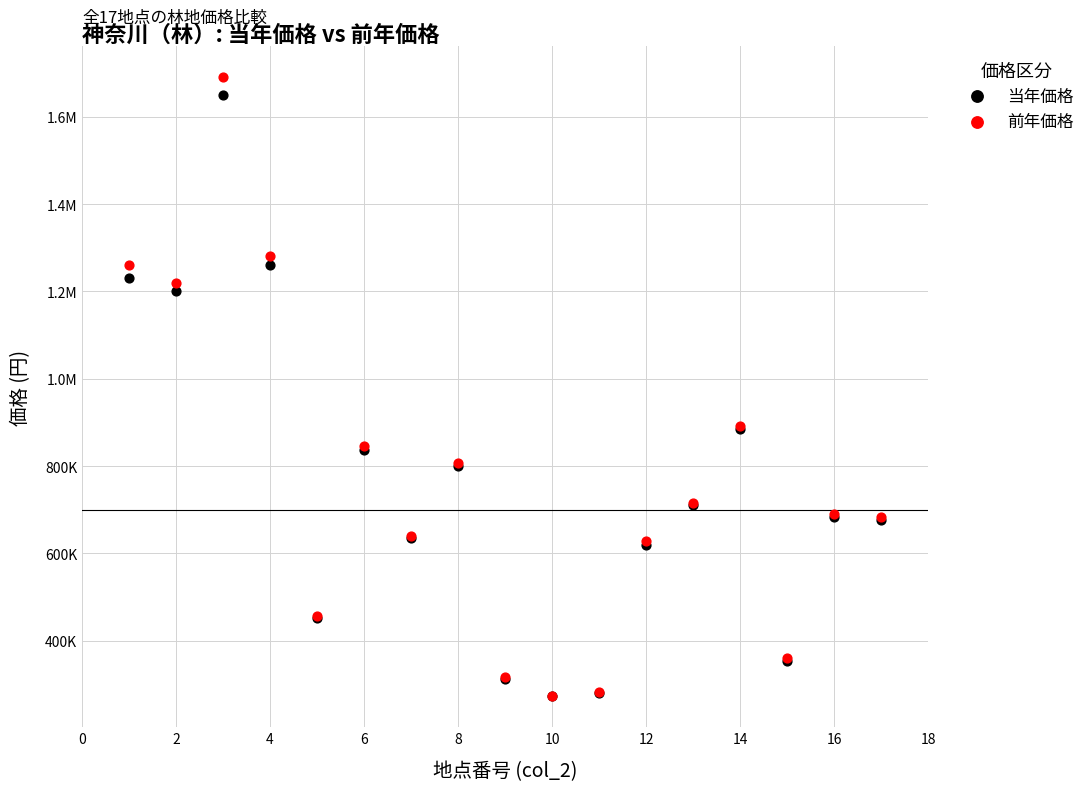

What are all the series names shown in the legend?

当年価格, 前年価格